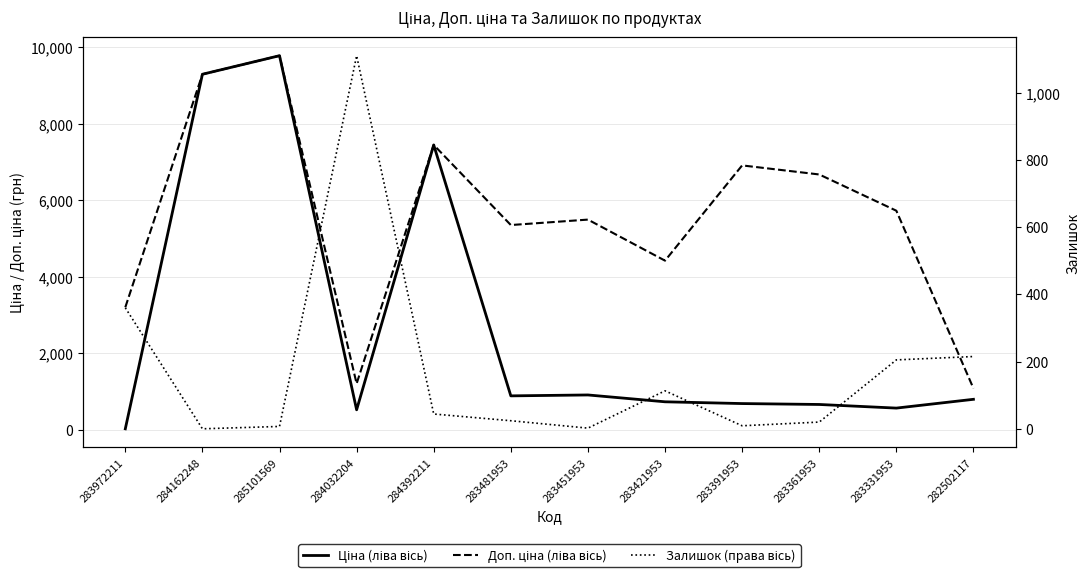

What is the difference between the maximum and second lowest values in the Залишок (права вісь) series?

1108.0